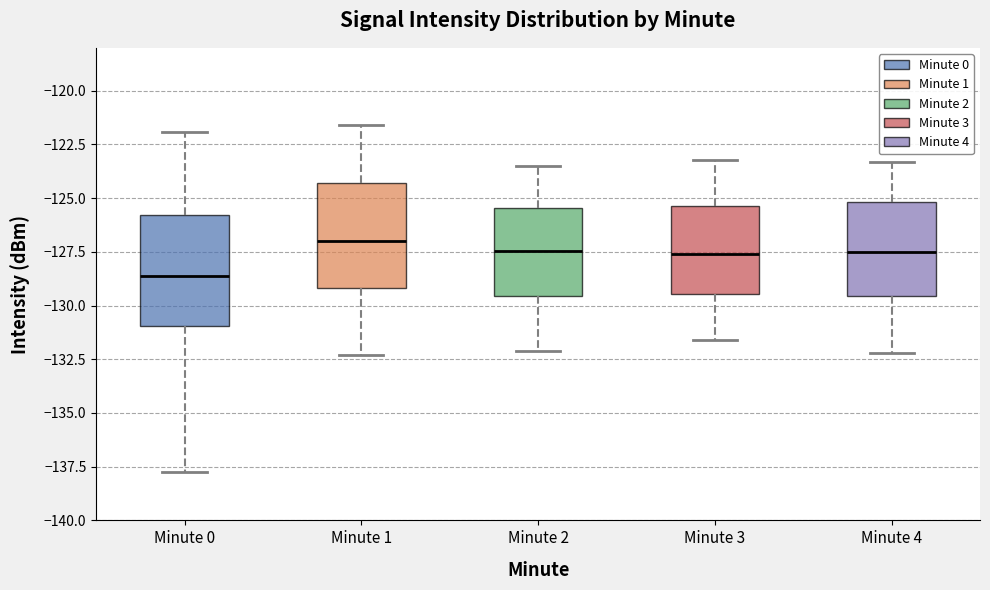

Which box's median line is the lowest?

Minute 0